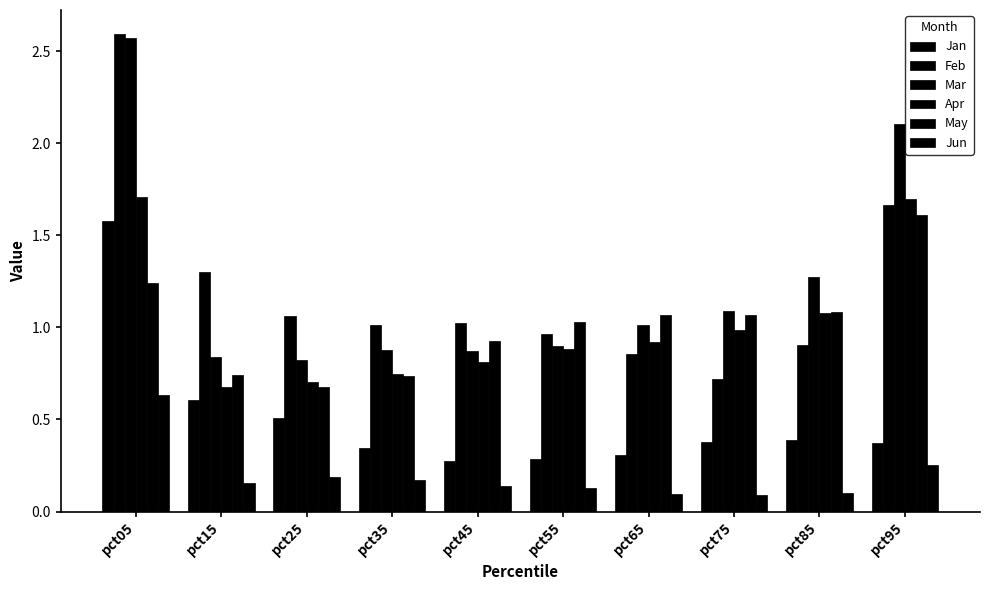

Count the number of categories in the chart.

10